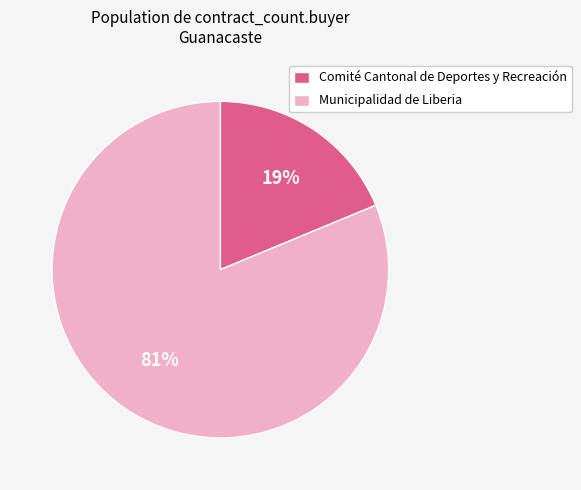

To the nearest percent, what is the difference between the largest and smallest slice percentages?

62%